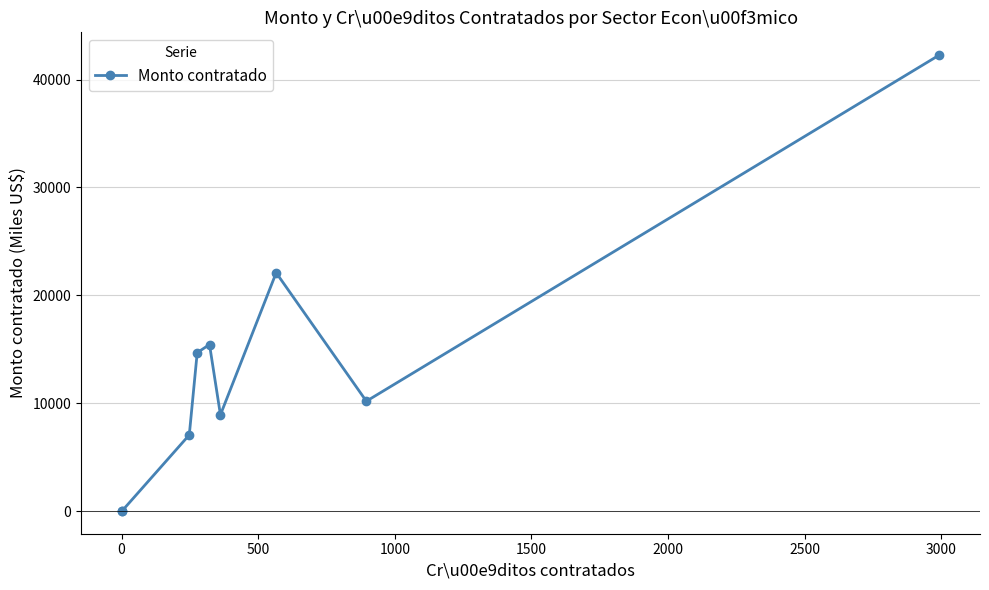

What is the ratio of the value at 2000 to the value at 2500?

0.4